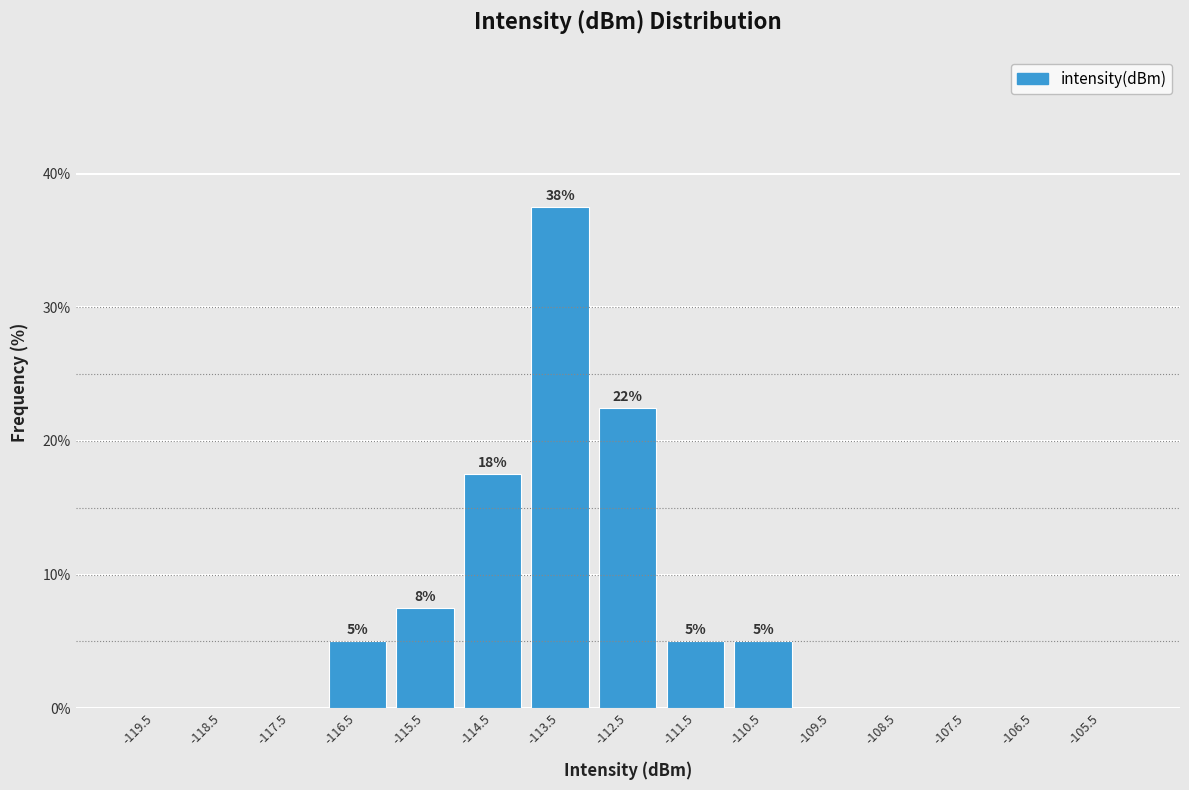

Which range on the x-axis has the tallest bar?

-114 to -113